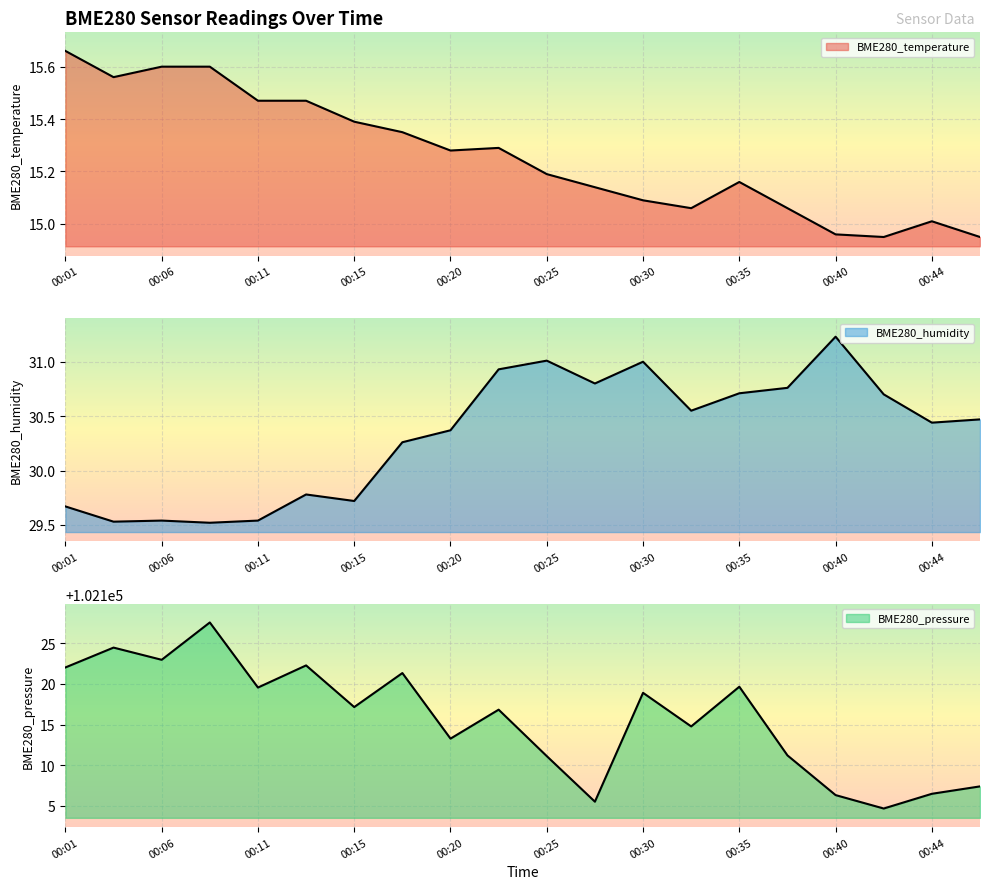

Which series has the largest total across all categories?

BME280_pressure